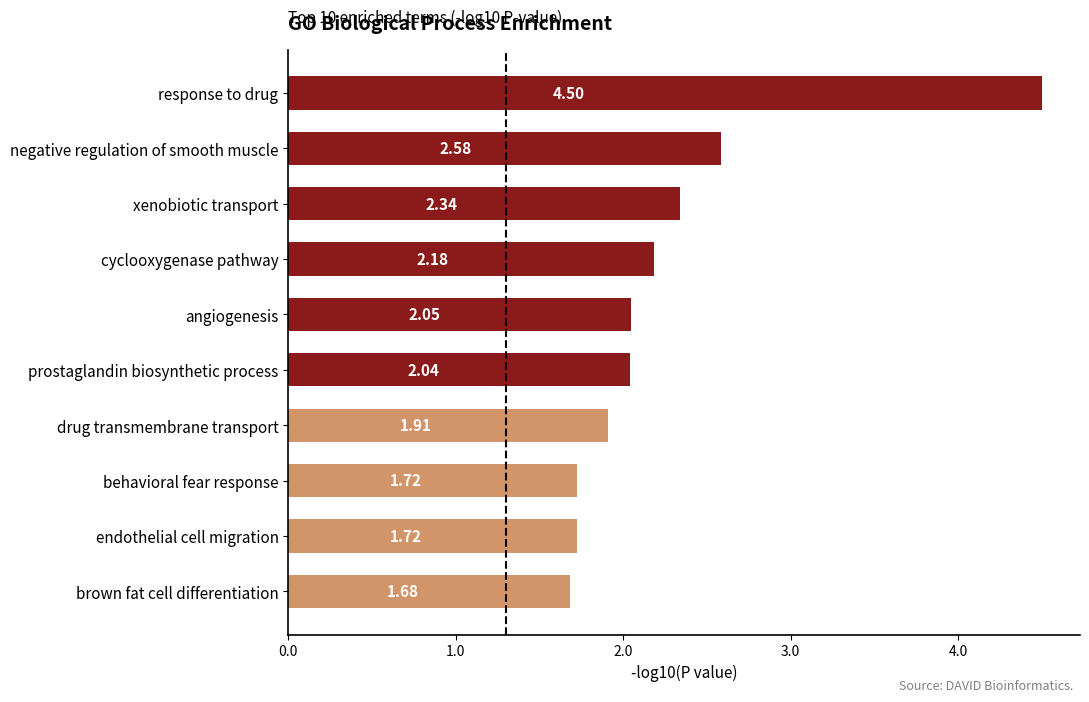

At which label is the value closest to 3?

negative regulation of smooth muscle